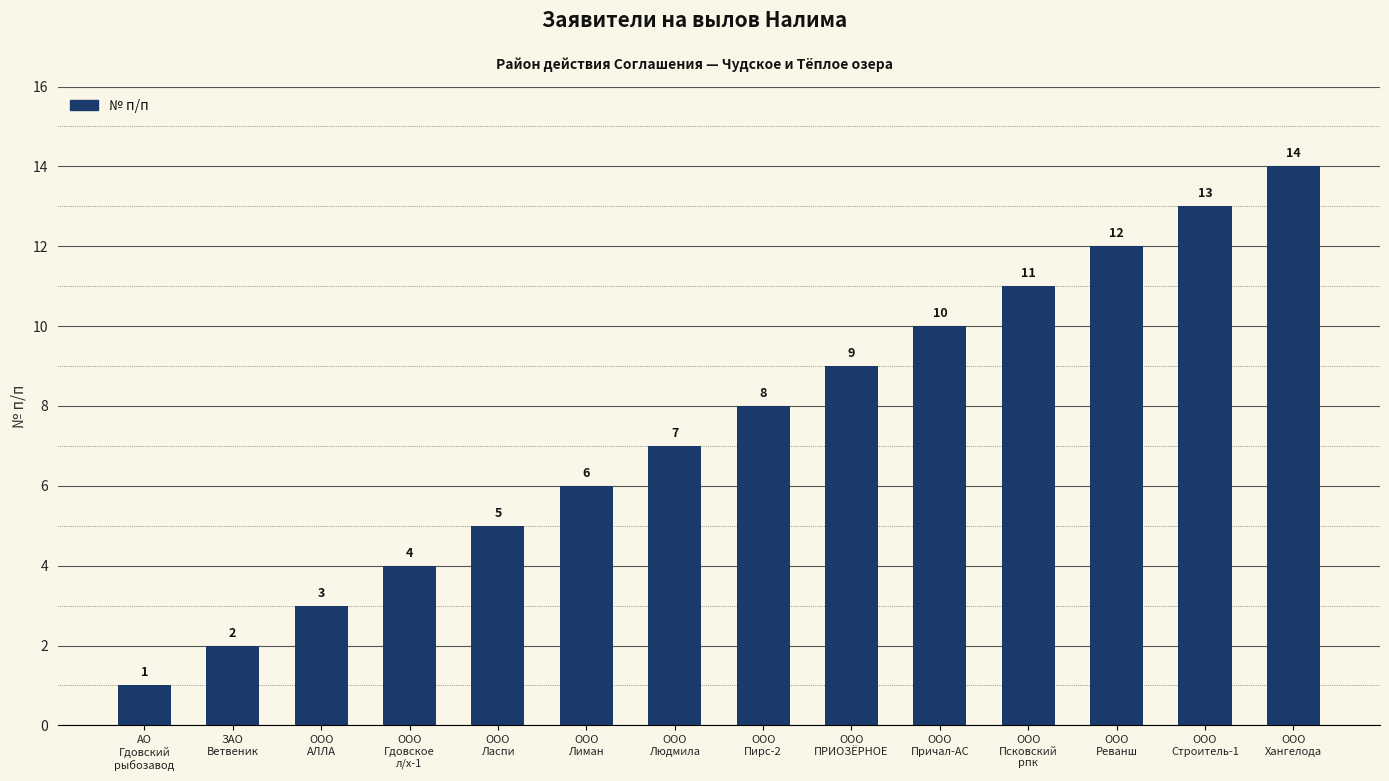

What is the difference between the values at ООО
Причал-АС and ООО
Лиман?

4